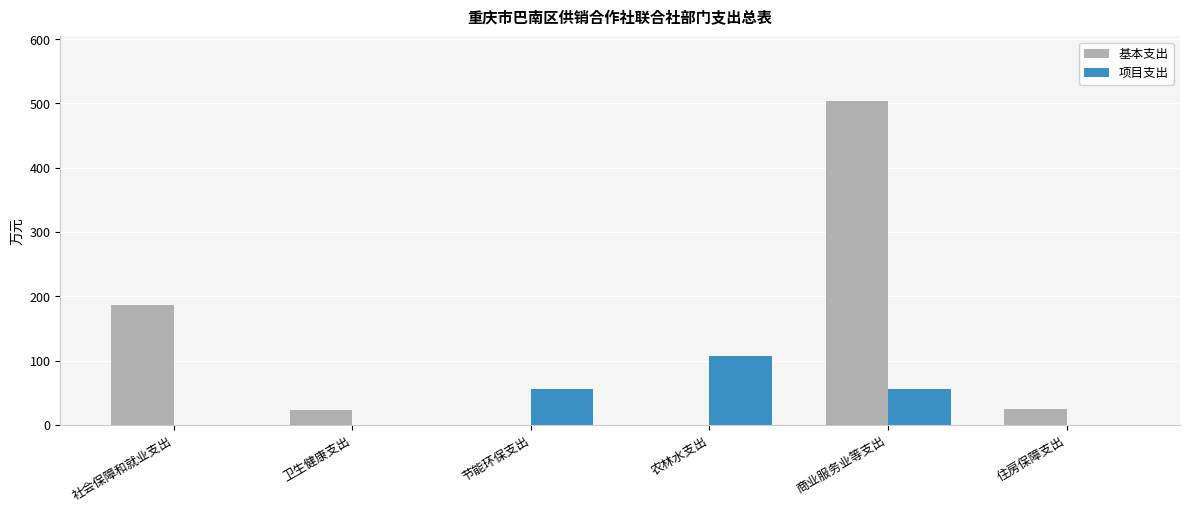

What is the total value across all series at 住房保障支出?

24.9